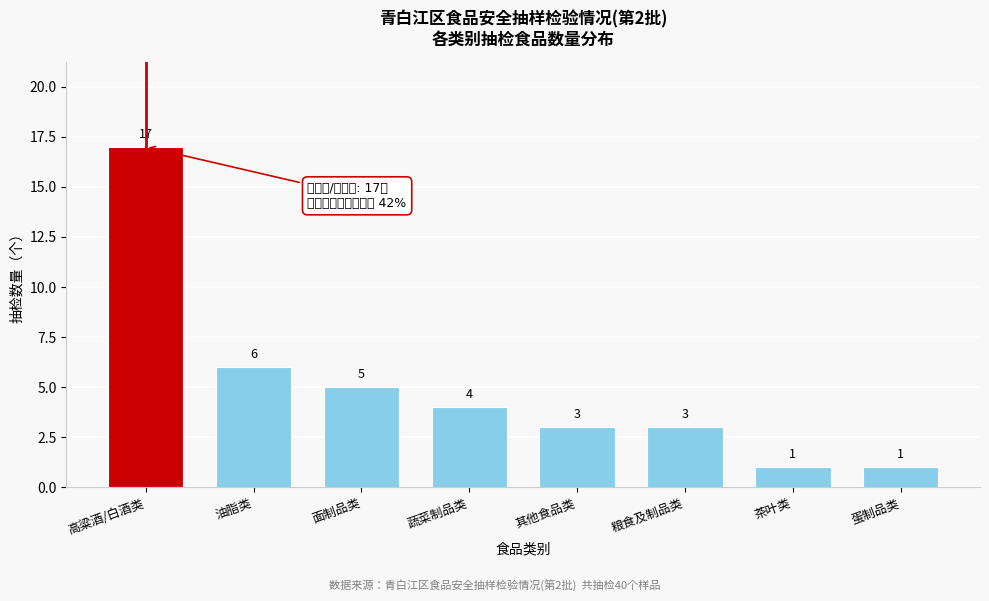

Reading left to right, extract all data points from this chart.

17	6	5	4	3	3	1	1